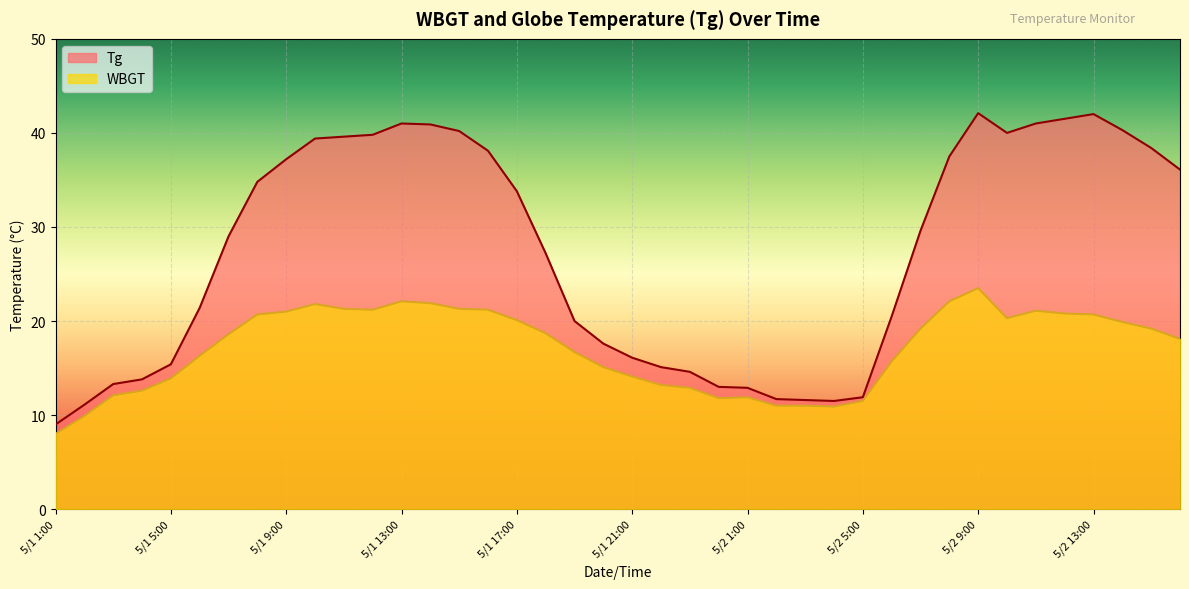

Reading left to right, list all the values displayed in this chart.

Tg: 5/1 1:00=9.0	5/1 2:00=11.1	5/1 3:00=13.3	5/1 4:00=13.8	5/1 5:00=15.4	5/1 6:00=21.4	5/1 7:00=29.0	5/1 8:00=34.8	5/1 9:00=37.2	5/1 10:00=39.4	5/1 11:00=39.6	5/1 12:00=39.8	5/1 13:00=41.0	5/1 14:00=40.9	5/1 15:00=40.2	5/1 16:00=38.1	5/1 17:00=33.8	5/1 18:00=27.2	5/1 19:00=20.0	5/1 20:00=17.6	5/1 21:00=16.1	5/1 22:00=15.1	5/1 23:00=14.6	5/1 24:00=13.0	5/2 1:00=12.9	5/2 2:00=11.7	5/2 3:00=11.6	5/2 4:00=11.5	5/2 5:00=11.9	5/2 6:00=20.5	5/2 7:00=29.6	5/2 8:00=37.5	5/2 9:00=42.1	5/2 10:00=40.0	5/2 11:00=41.0	5/2 12:00=41.5	5/2 13:00=42.0	5/2 14:00=40.3	5/2 15:00=38.4	5/2 16:00=36.1
WBGT: 5/1 1:00=8.0	5/1 2:00=9.9	5/1 3:00=12.1	5/1 4:00=12.6	5/1 5:00=13.9	5/1 6:00=16.3	5/1 7:00=18.6	5/1 8:00=20.7	5/1 9:00=21.0	5/1 10:00=21.8	5/1 11:00=21.3	5/1 12:00=21.2	5/1 13:00=22.1	5/1 14:00=21.9	5/1 15:00=21.3	5/1 16:00=21.2	5/1 17:00=20.1	5/1 18:00=18.7	5/1 19:00=16.7	5/1 20:00=15.1	5/1 21:00=14.1	5/1 22:00=13.2	5/1 23:00=12.9	5/1 24:00=11.8	5/2 1:00=11.9	5/2 2:00=11.0	5/2 3:00=11.0	5/2 4:00=10.9	5/2 5:00=11.5	5/2 6:00=15.7	5/2 7:00=19.2	5/2 8:00=22.1	5/2 9:00=23.5	5/2 10:00=20.3	5/2 11:00=21.1	5/2 12:00=20.8	5/2 13:00=20.7	5/2 14:00=19.9	5/2 15:00=19.2	5/2 16:00=18.1